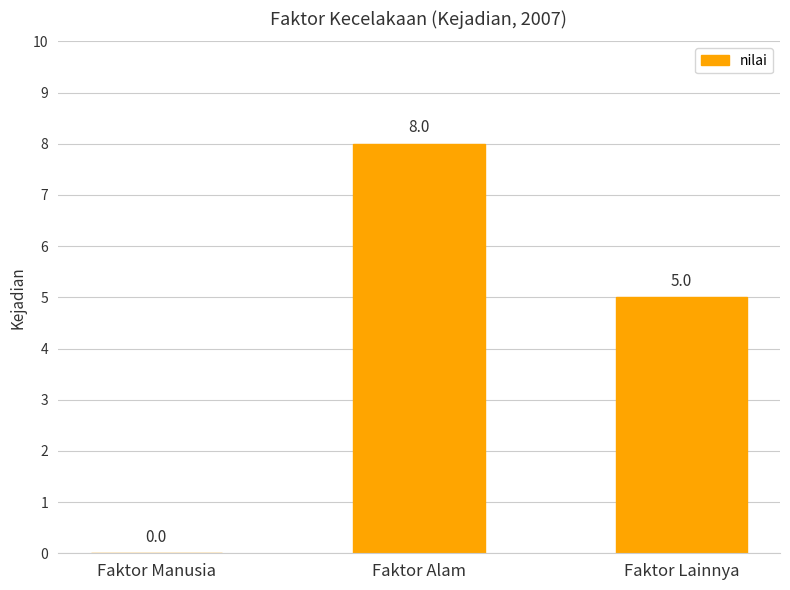

Are the bars horizontal?

No